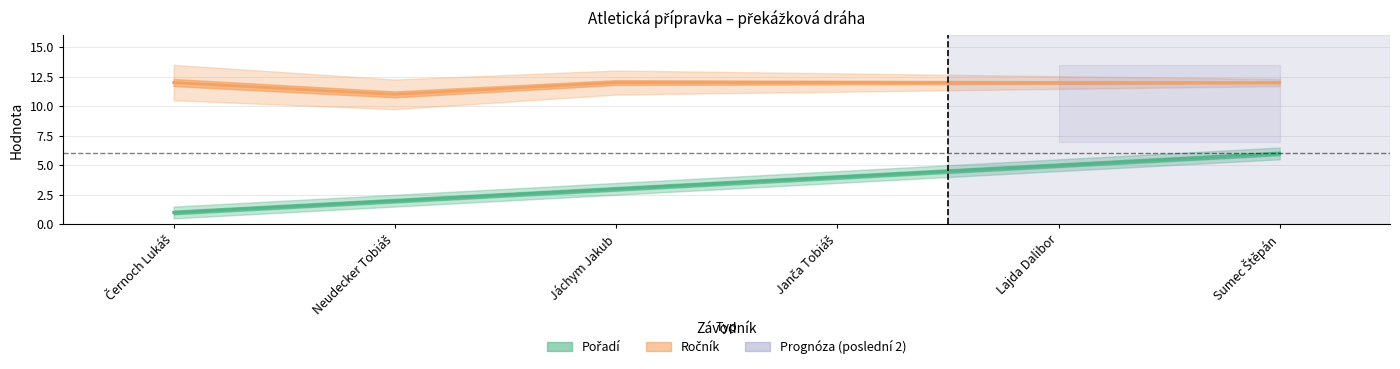

The value of Ročník at Janča Tobiáš is 12. True or false?

True